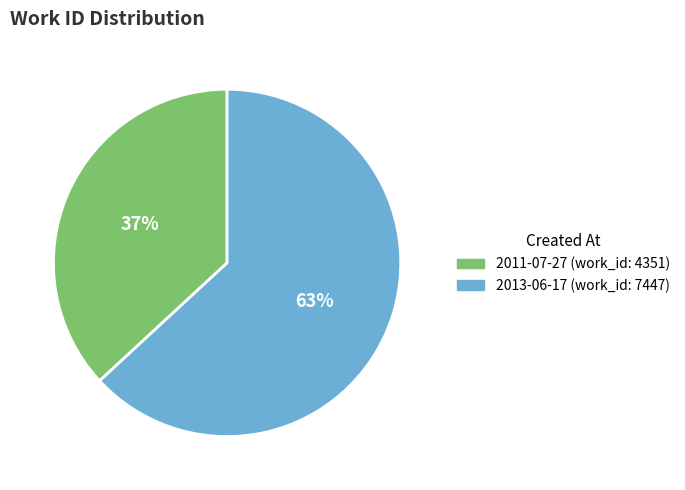

Approximately how many times larger is the value at 2013-06-17 compared to 2011-07-27?

1.7